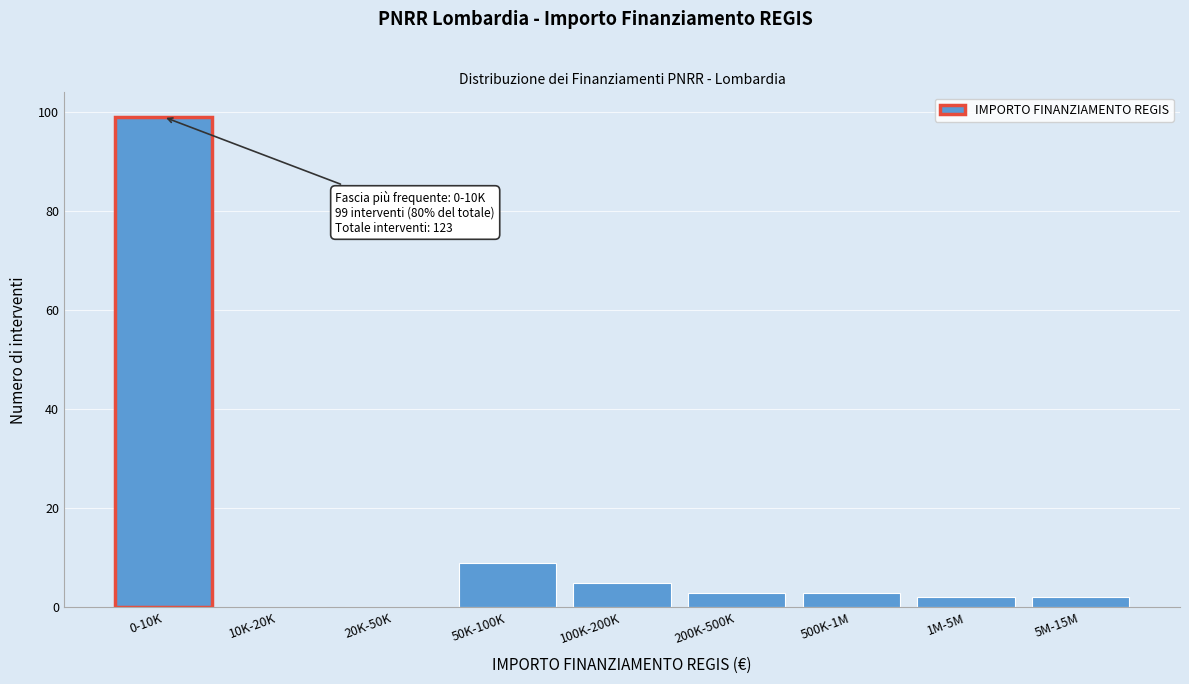

Reading left to right, extract all data points from this chart.

0-10K=99	10K-20K=0	20K-50K=0	50K-100K=9	100K-200K=5	200K-500K=3	500K-1M=3	1M-5M=2	5M-15M=2